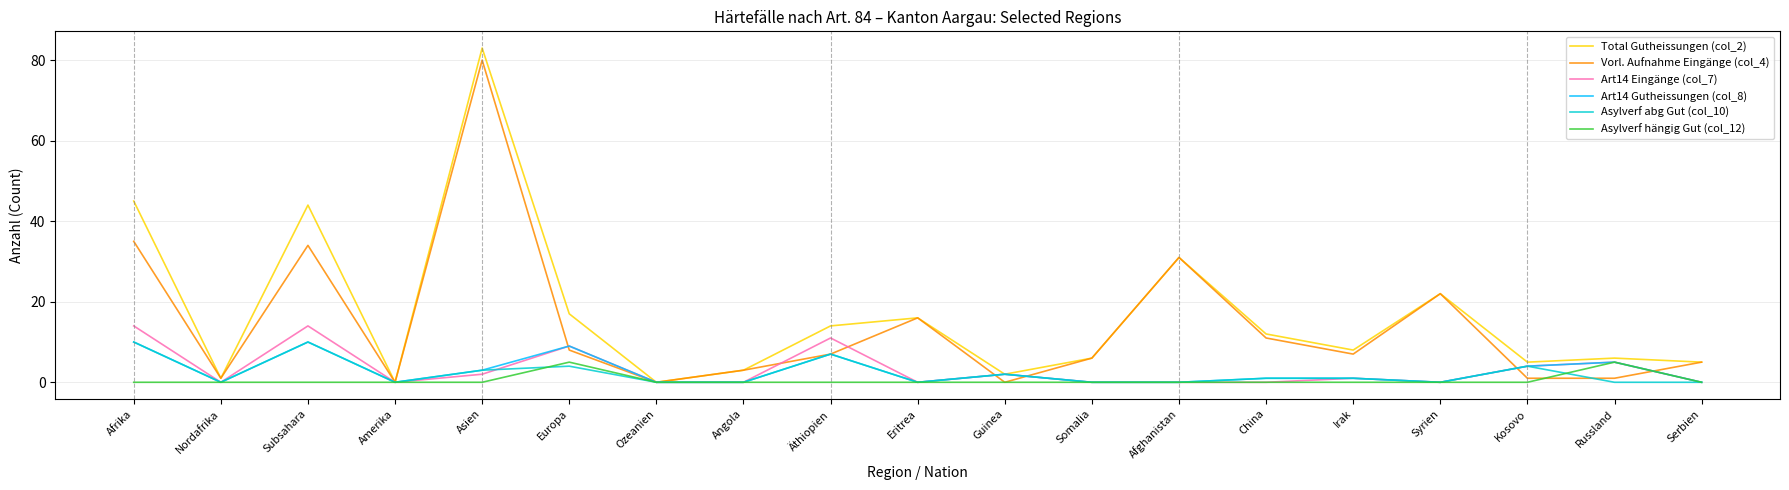

What are all the series names shown in the legend?

Total Gutheissungen (col_2), Vorl. Aufnahme Eingänge (col_4), Art14 Eingänge (col_7), Art14 Gutheissungen (col_8), Asylverf abg Gut (col_10), Asylverf hängig Gut (col_12)